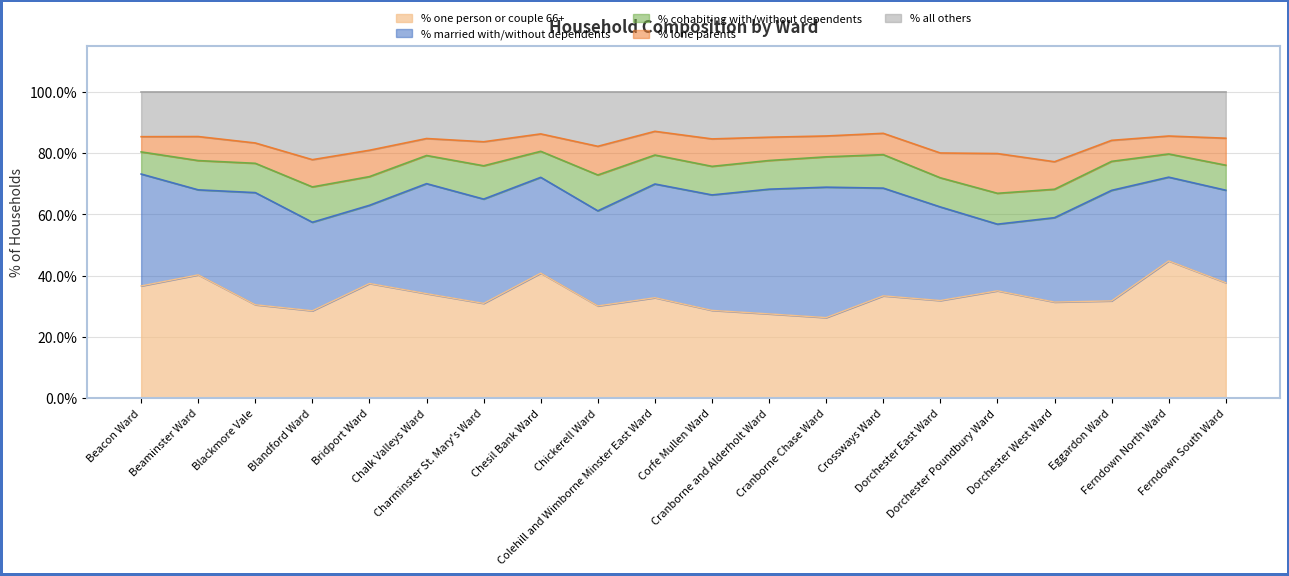

Count the number of data series in this chart.

5